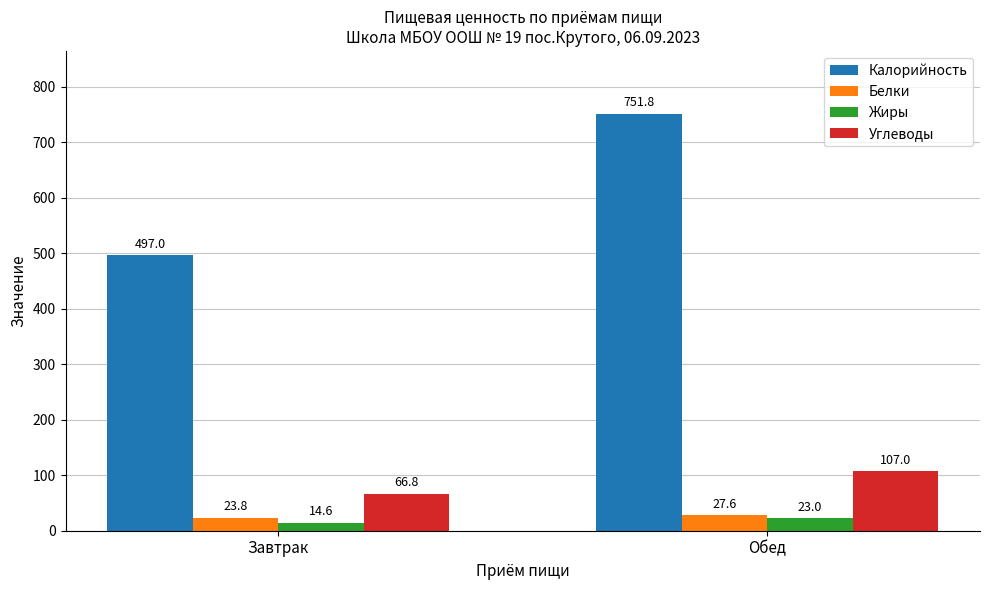

What is the difference between the Калорийность values at Завтрак and Обед?

254.8